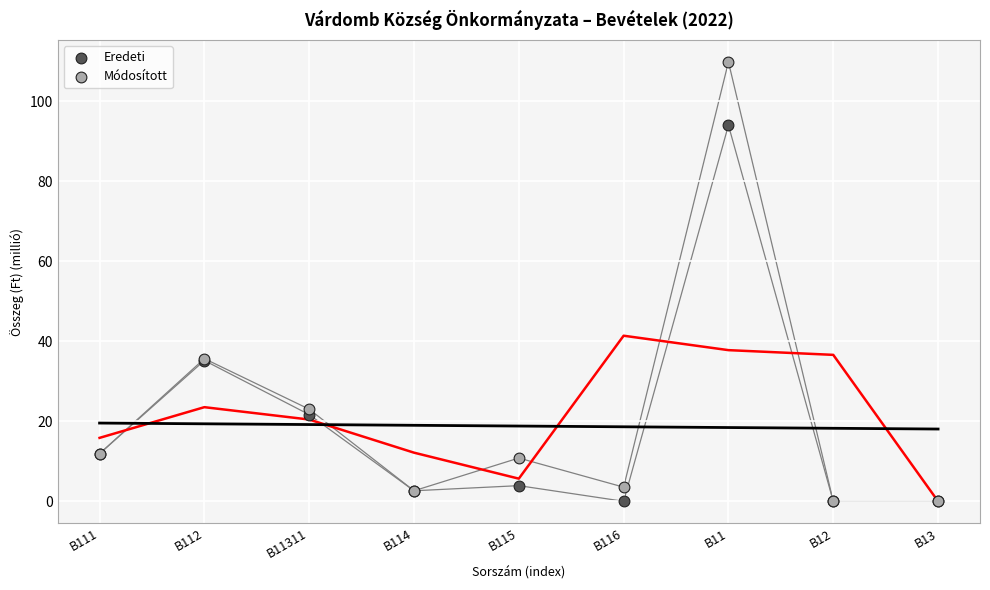

Which series contains the highest Y value?

Módosított